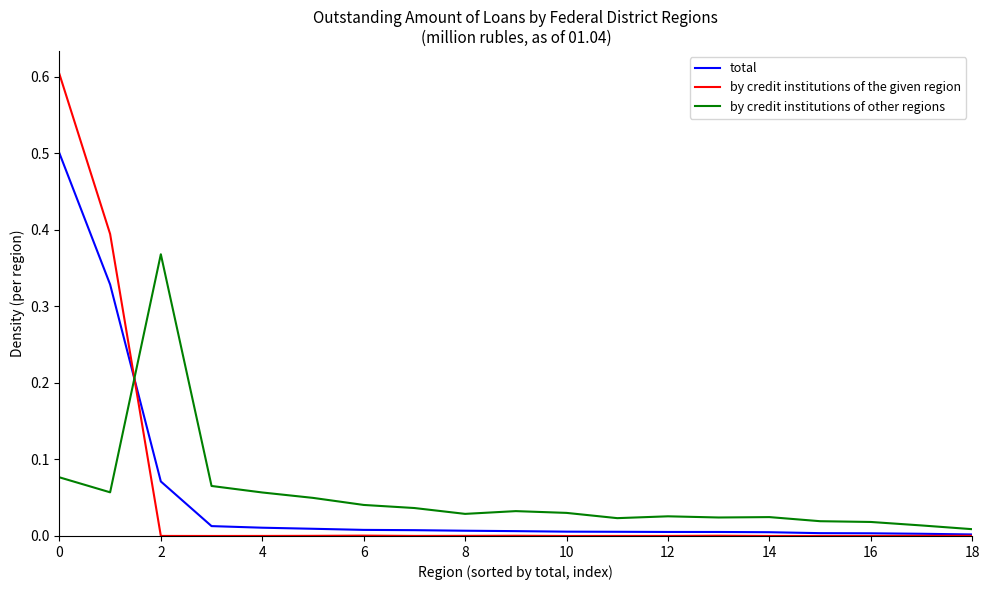

Rank the series by their maximum value, from highest to lowest.

by credit institutions of the given region, total, by credit institutions of other regions